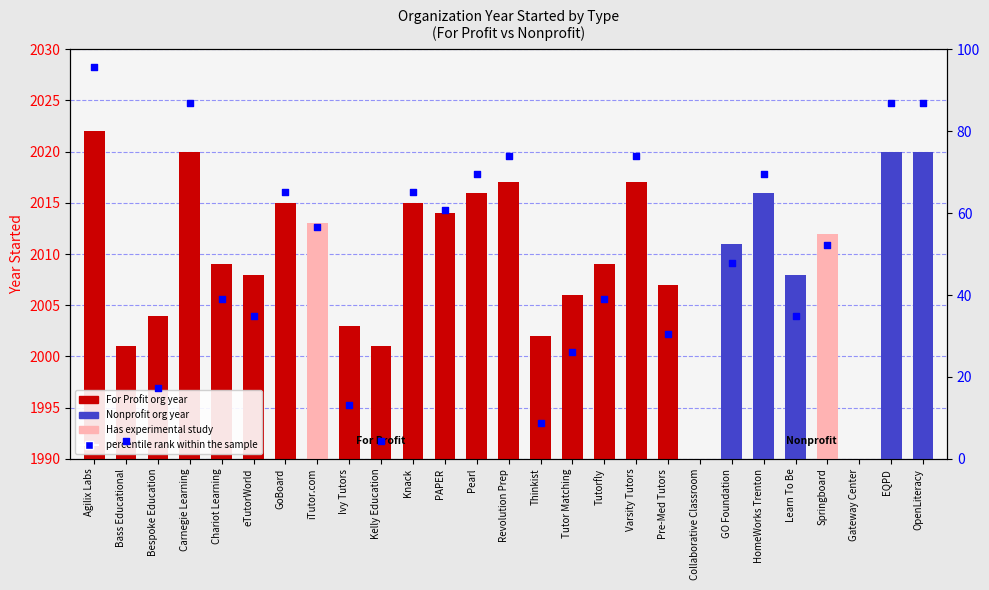

Between Gateway Center and Tutor Matching, which is larger?

Tutor Matching